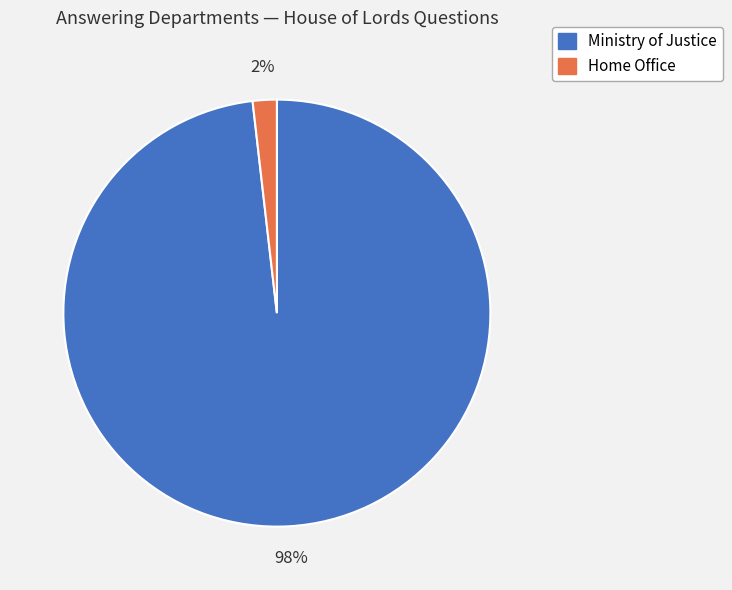

To the nearest percent, what percentage of the pie is Home Office?

2%